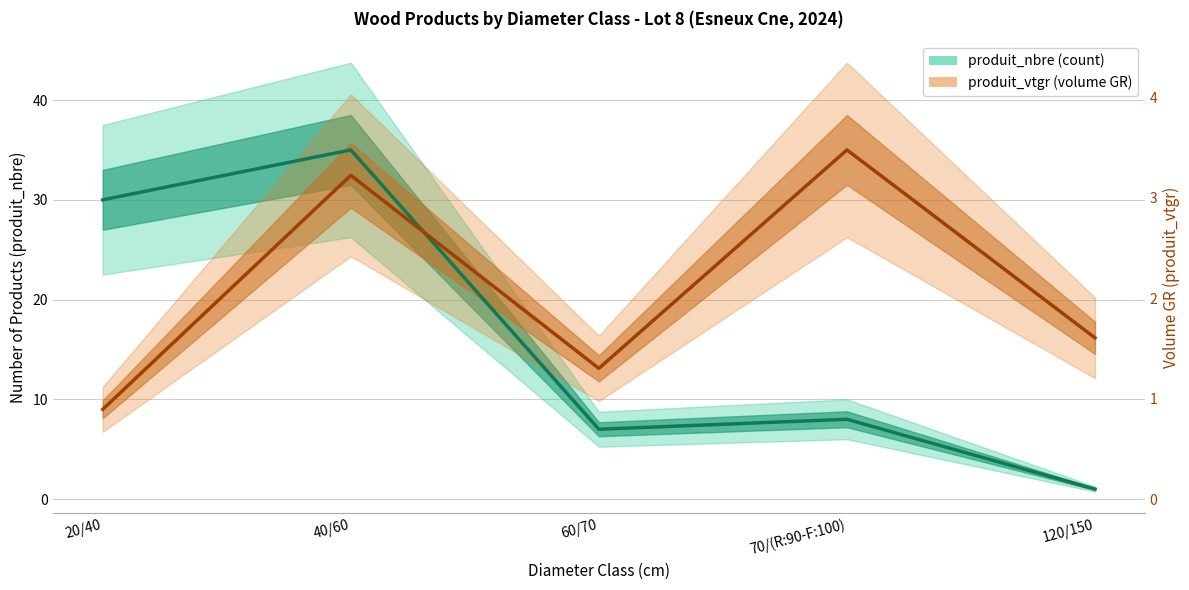

What is the highest value of the produit_nbre series?

35.0